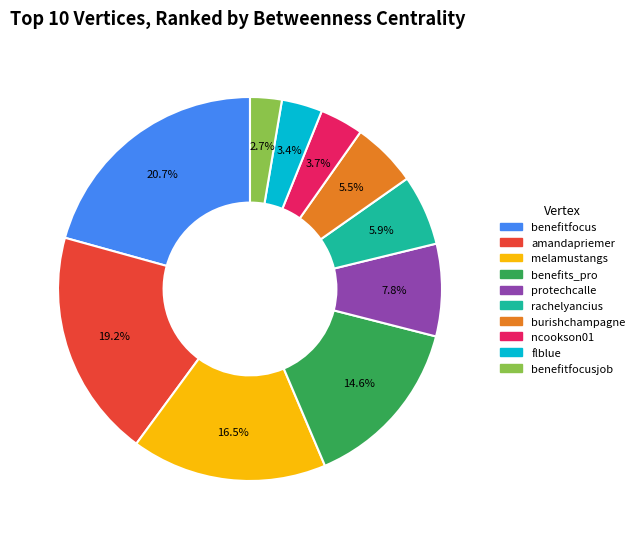

Is there any slice that represents more than half of the pie?

No